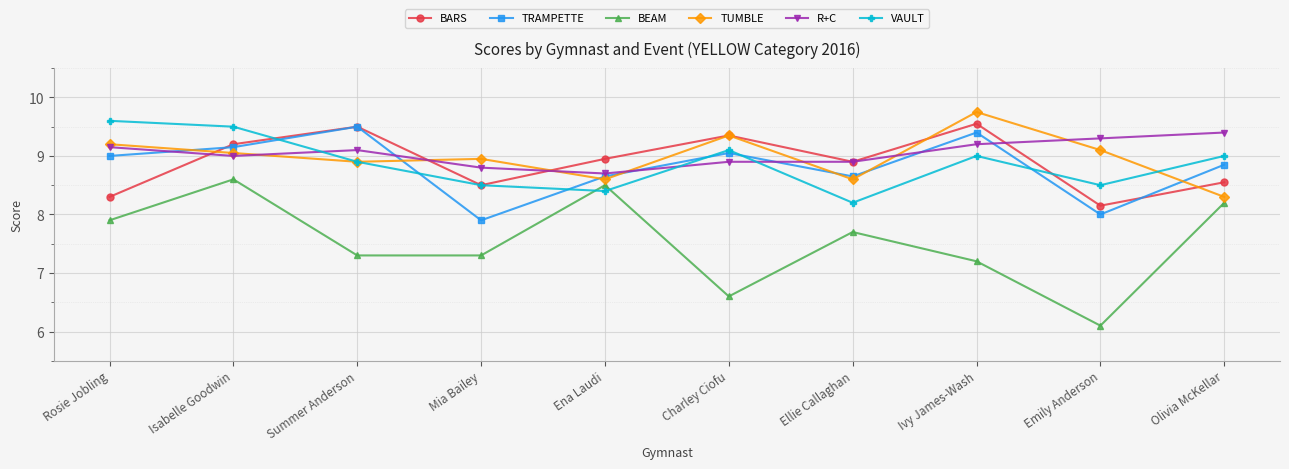

What is the label of the 2nd point from the left?

Isabelle Goodwin